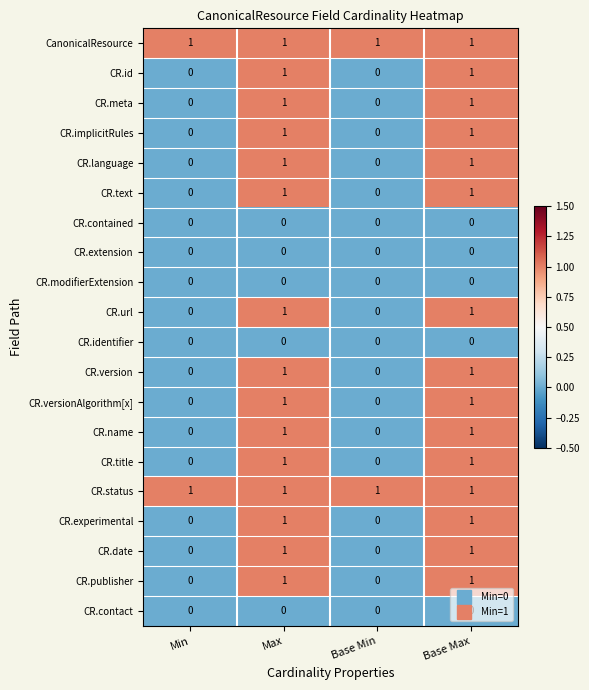

At how many categories does at least one series exceed 0?

4